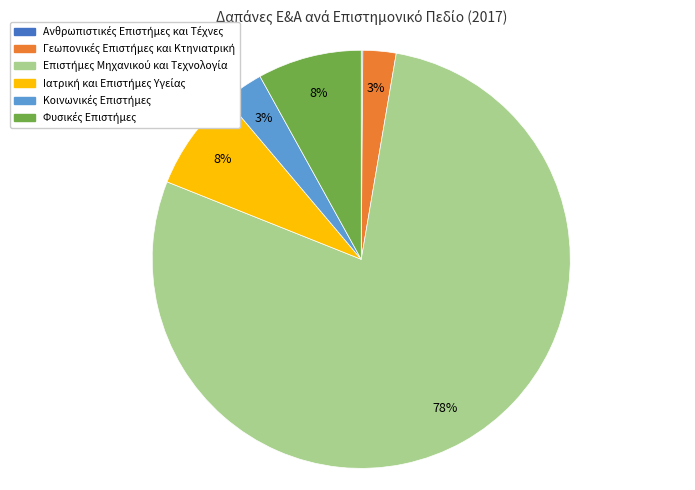

To the nearest percent, what is the average slice percentage?

17%